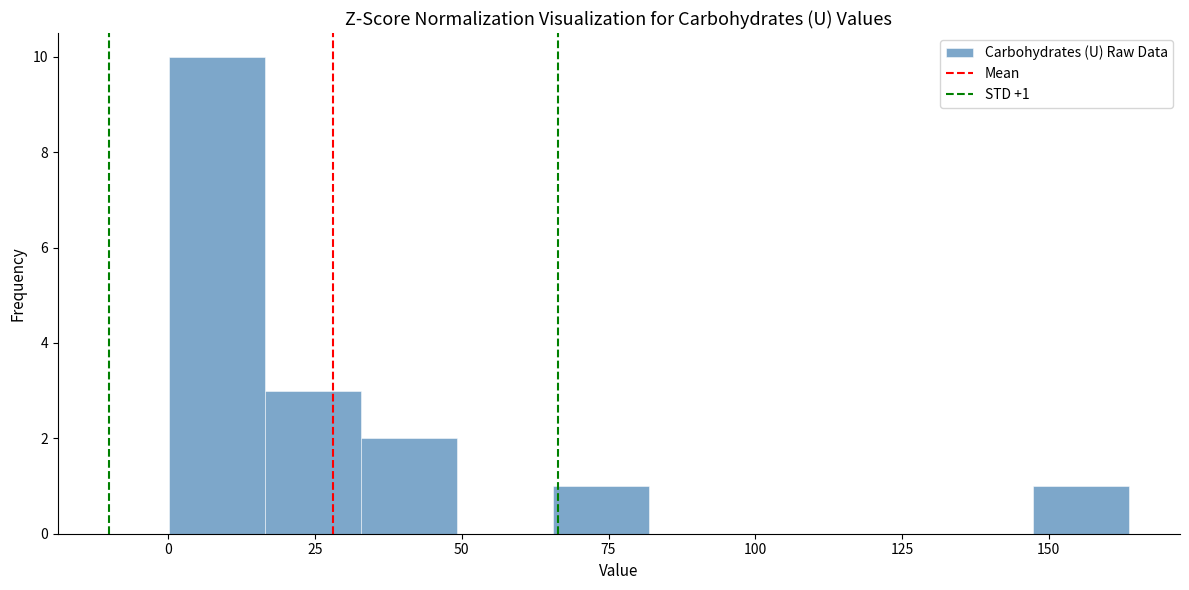

Around what value on the x-axis is the tallest bar? Give the approximate position of its centre, as read against the axis.

10